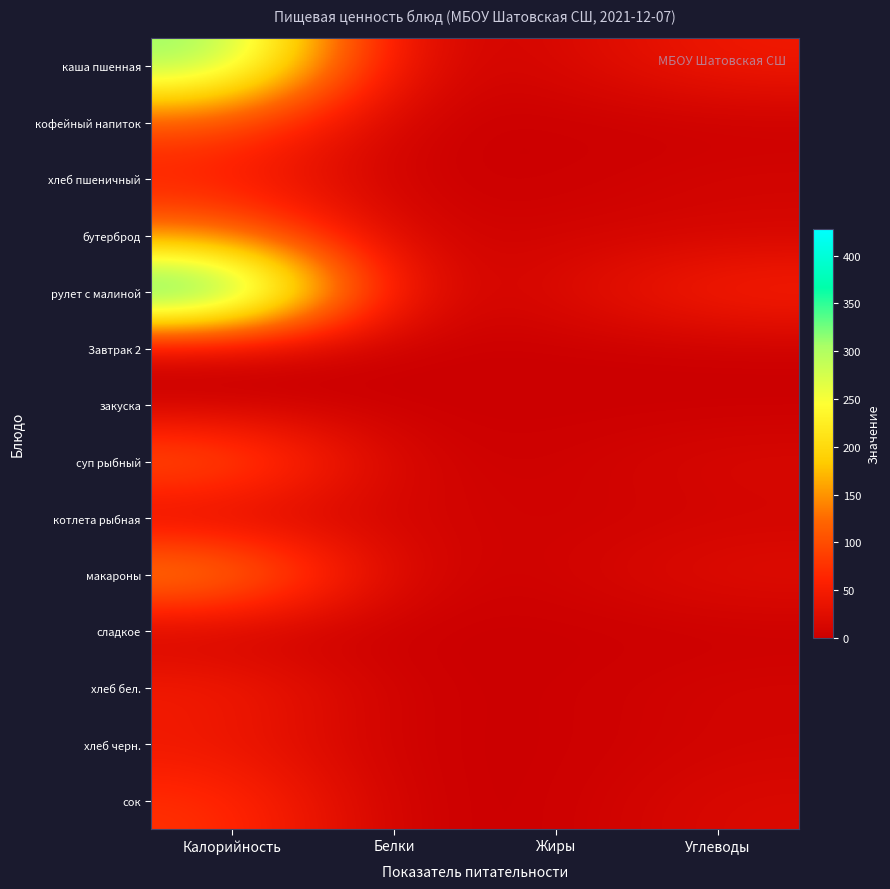

Between Калорийность and Углеводы, which is larger?

Калорийность